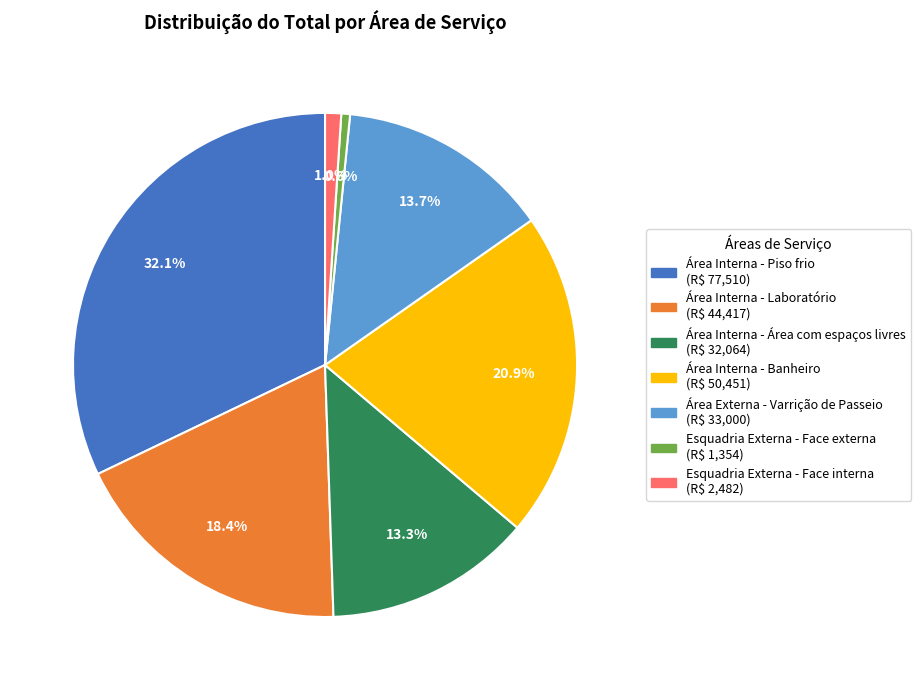

Is there a majority slice in this chart?

No